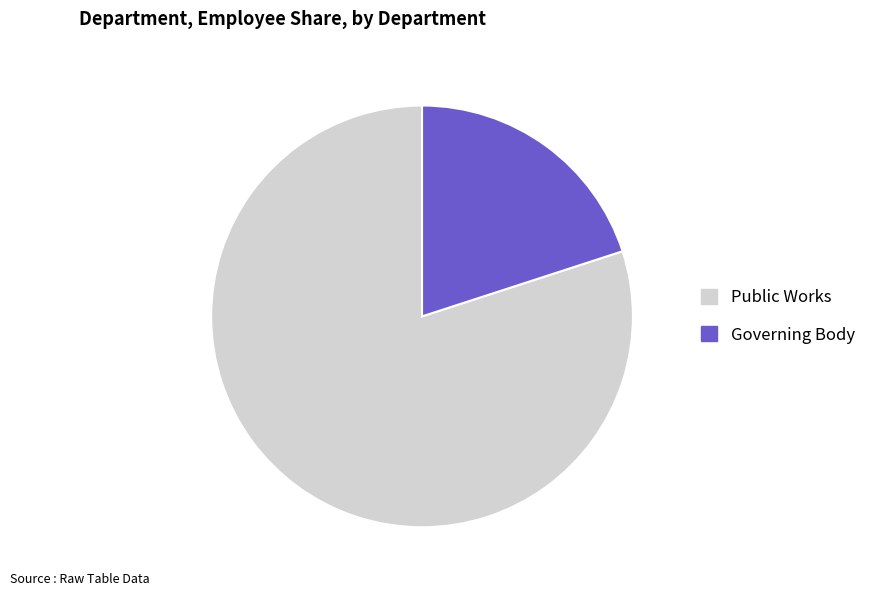

Rank the categories by value from highest to lowest.

Public Works, Governing Body